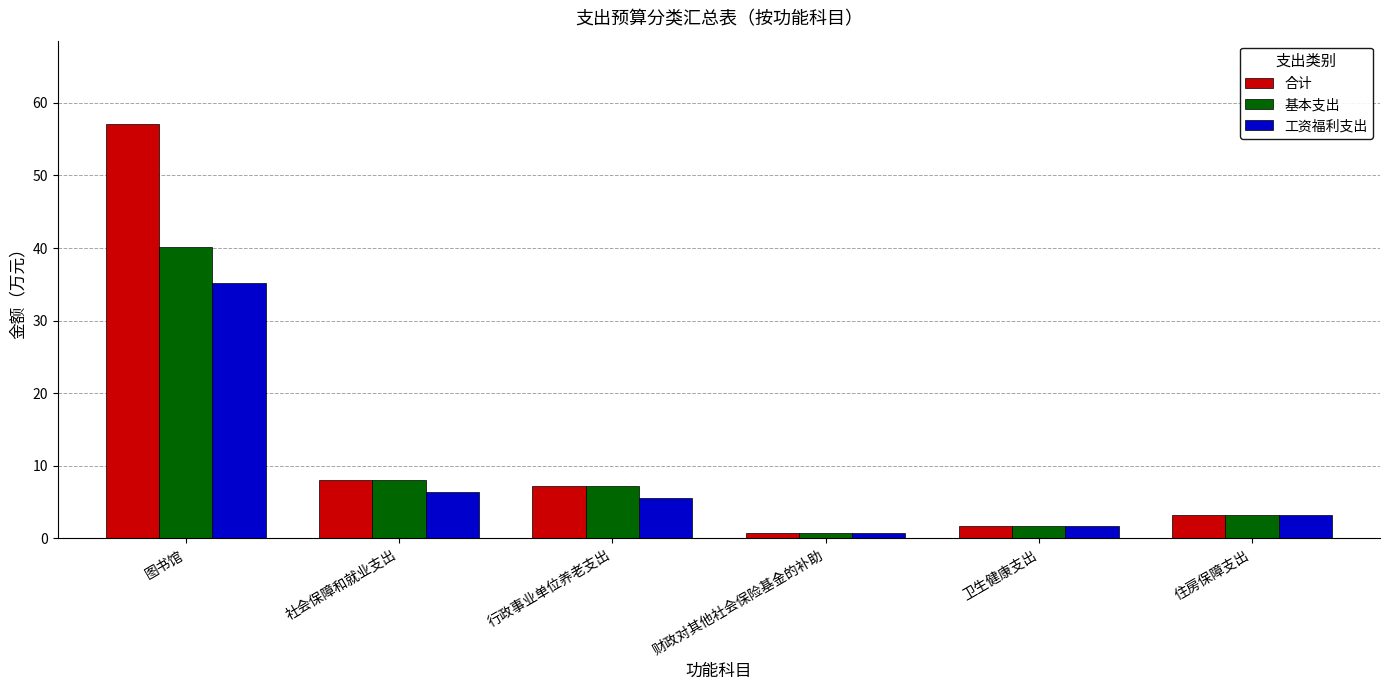

At which label does 基本支出 reach its minimum?

财政对其他社会保险基金的补助